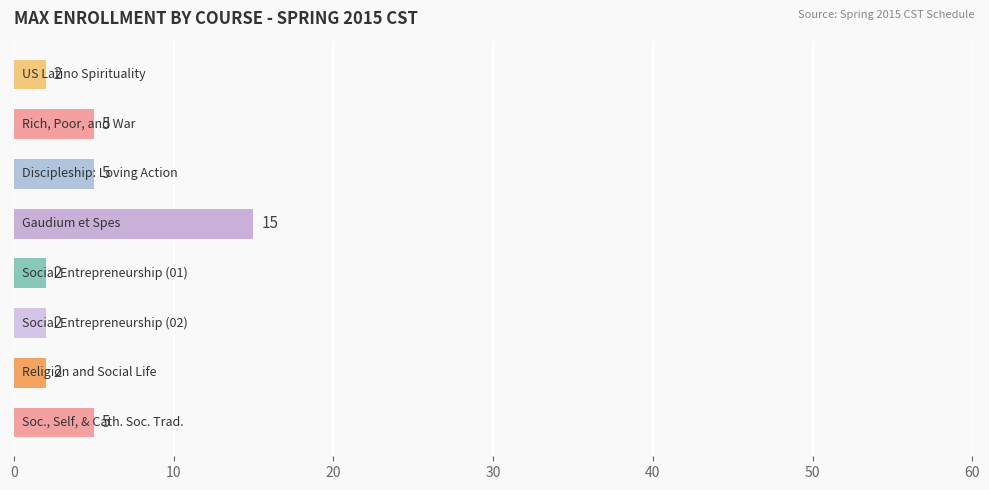

What is the sum of all values?

38